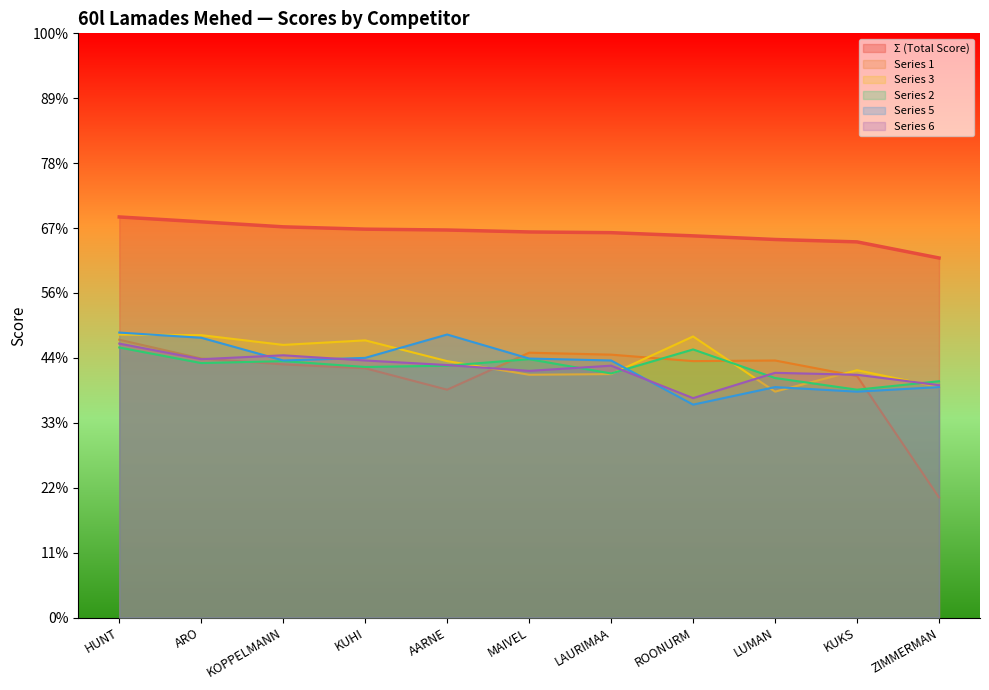

Where does the Series 3 series first go above 579?

HUNT